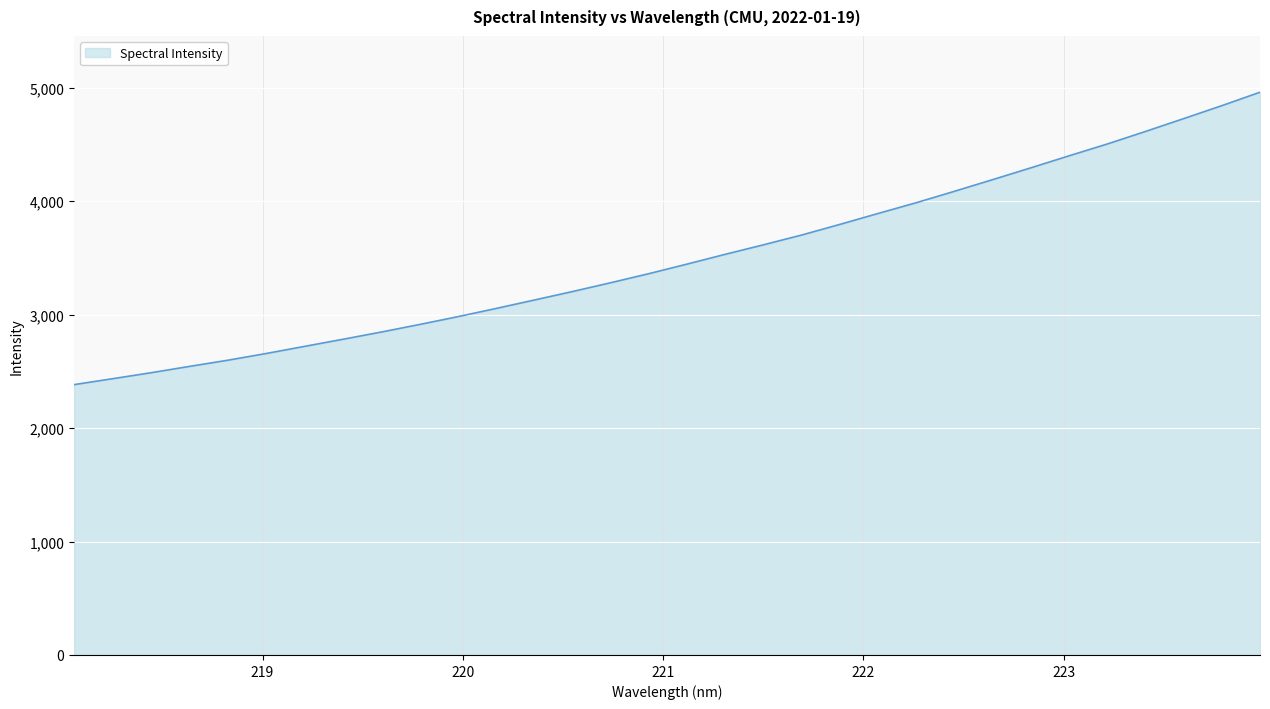

What is the difference between the maximum and minimum values?

2577.6